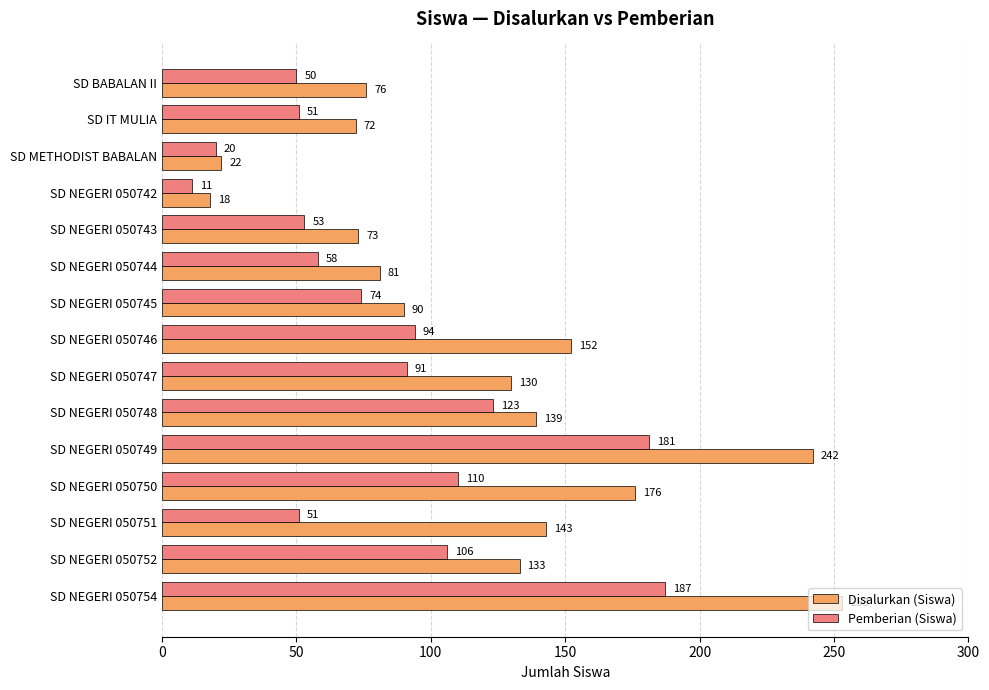

Rank the series at SD NEGERI 050748 from lowest to highest value.

Pemberian (Siswa), Disalurkan (Siswa)